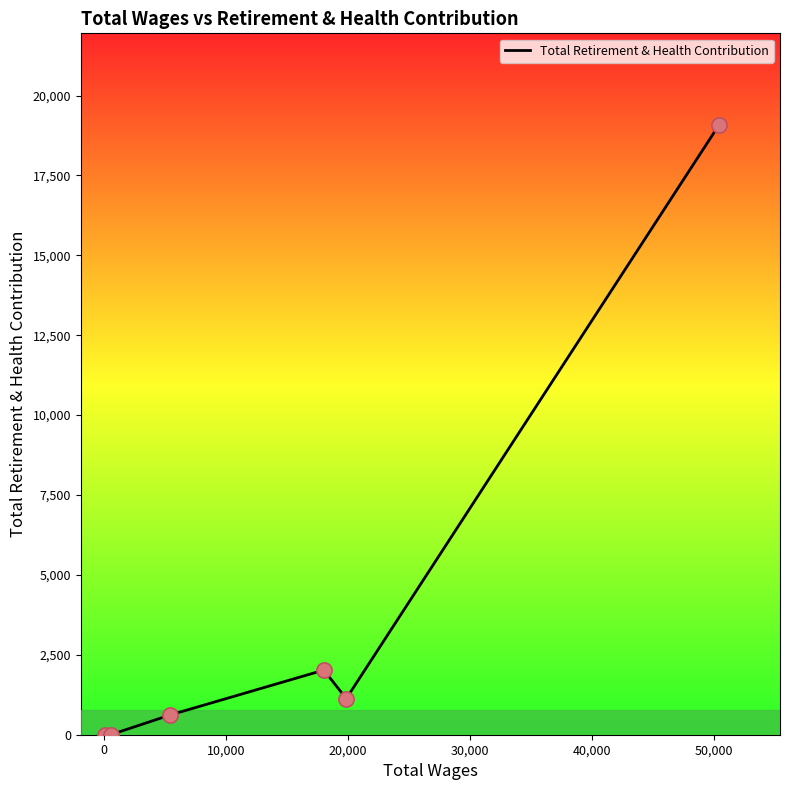

What is the maximum value shown in the chart?

19084